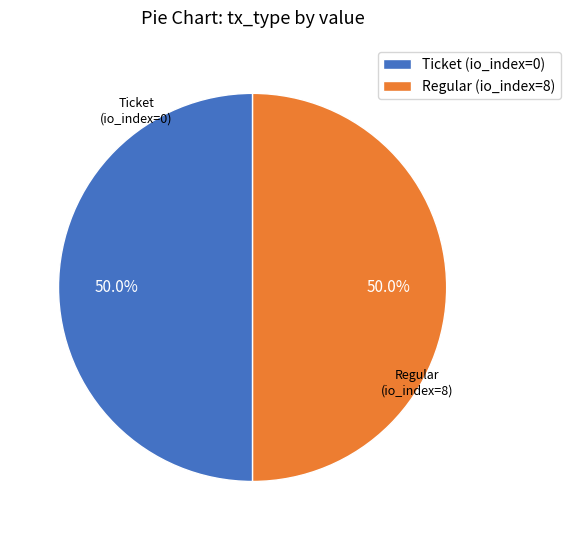

Approximately how many times larger is the value at Ticket (io_index=0) compared to Regular (io_index=8)?

1.0